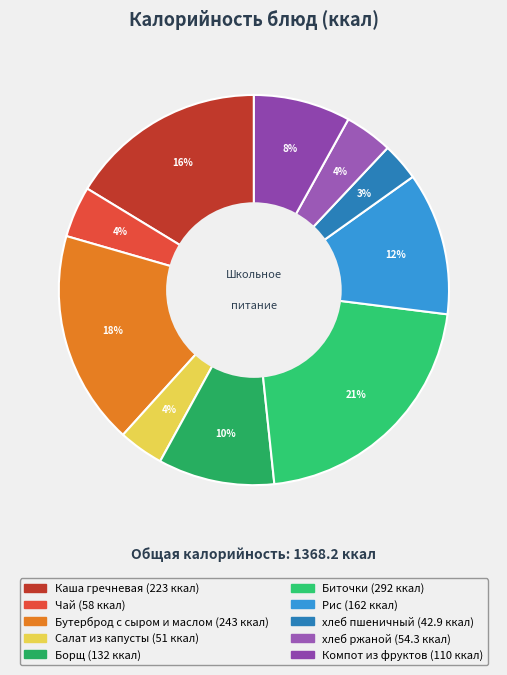

How many segments does this pie chart have?

10